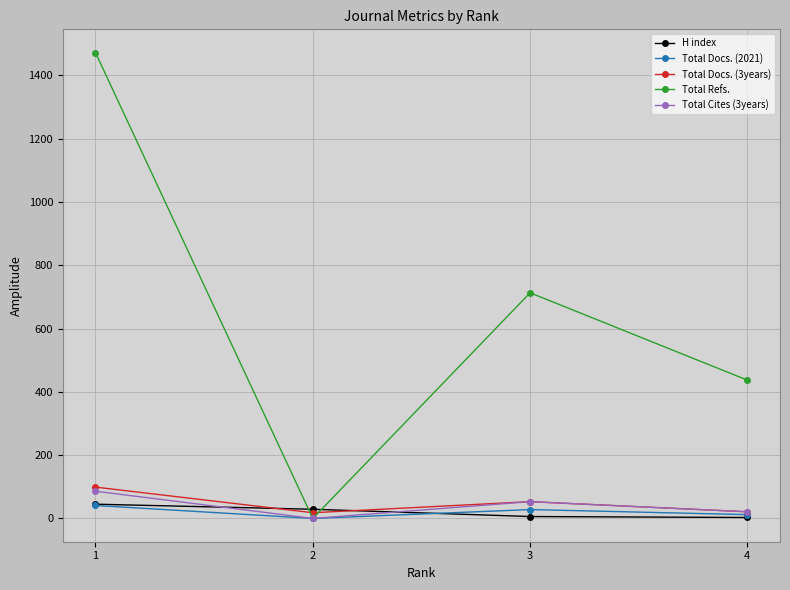

Between 1 and 3, which series saw the biggest shift?

Total Refs.